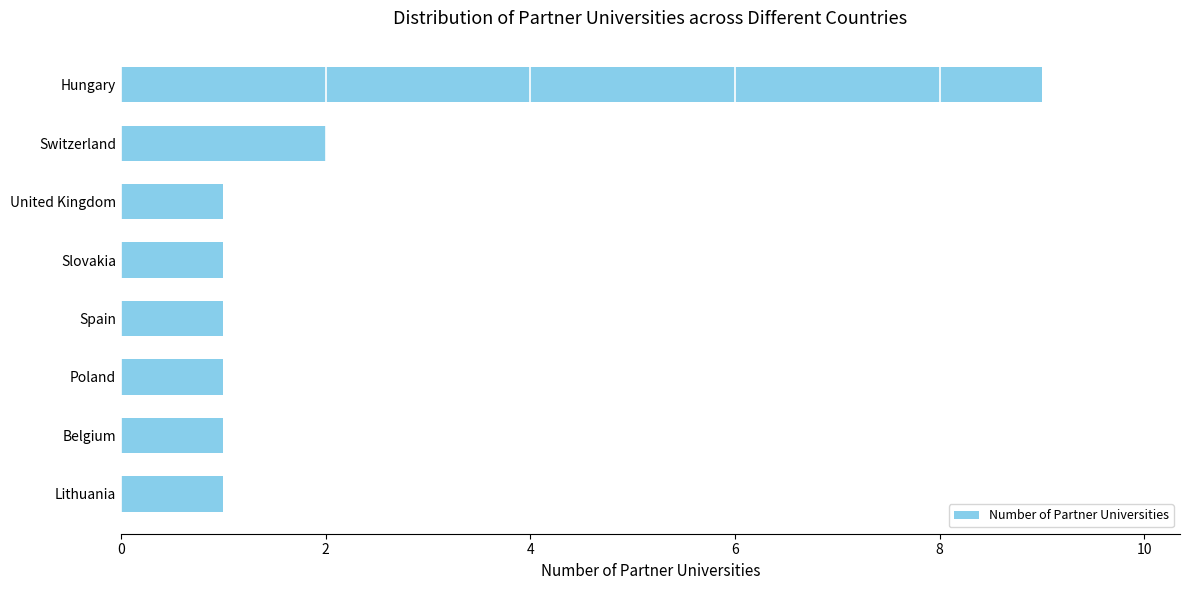

What is the difference between the maximum and second lowest values?

8